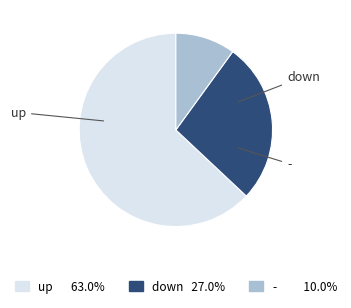

To the nearest percent, what is the difference between the largest and smallest slice percentages?

53%